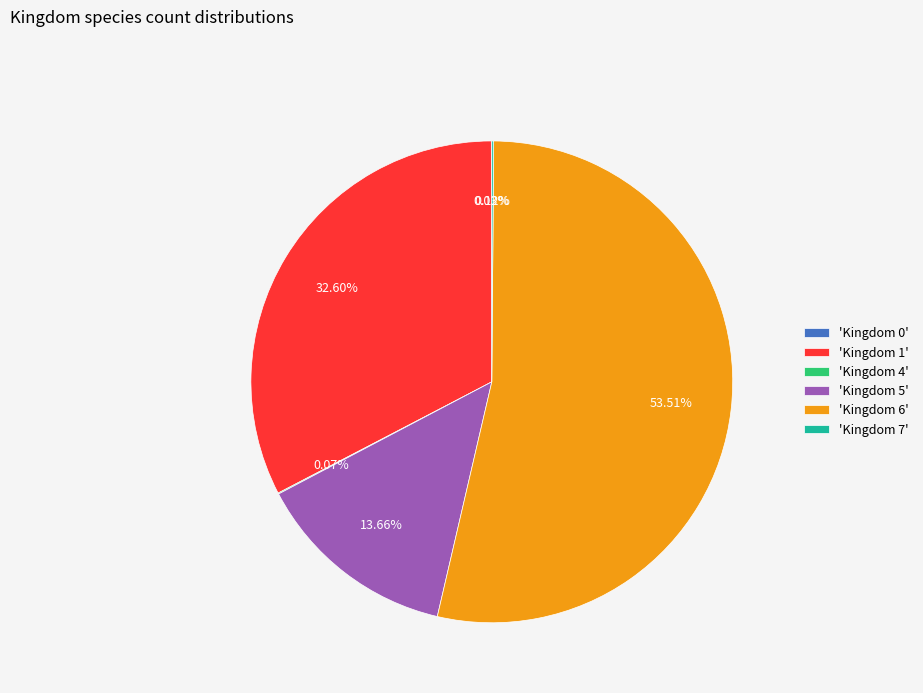

Which category has the biggest portion of the pie?

'Kingdom 6'